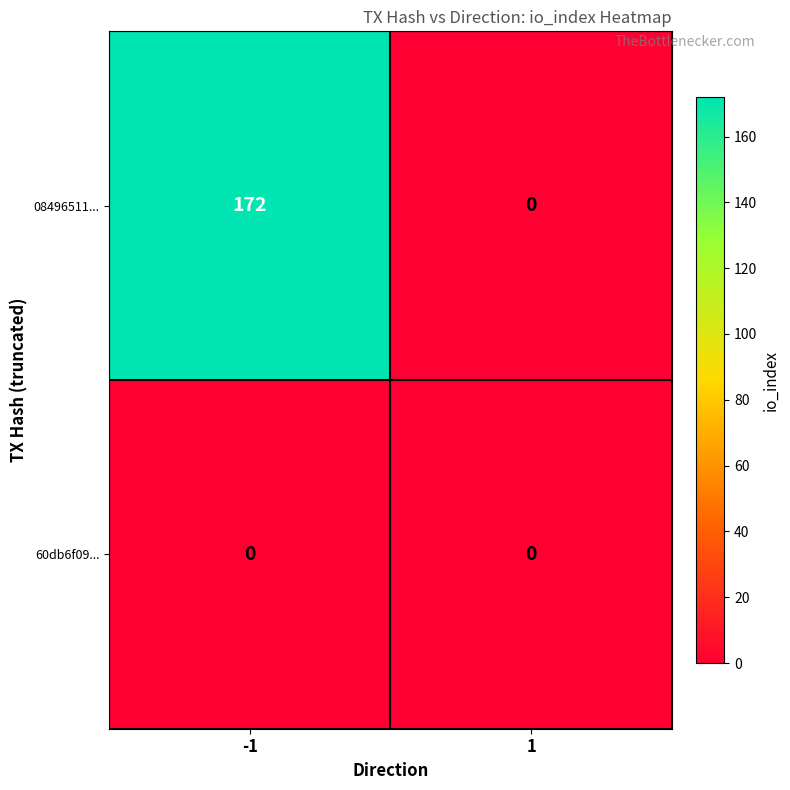

True or false: 60db6f09... has a value of 0 at 1.

True